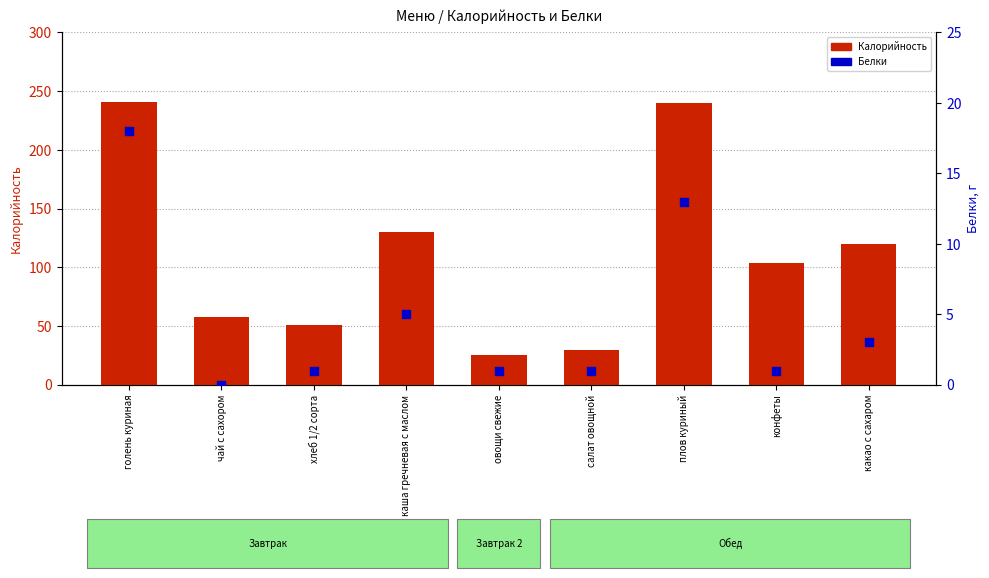

Which series has the largest total across all categories?

Калорийность